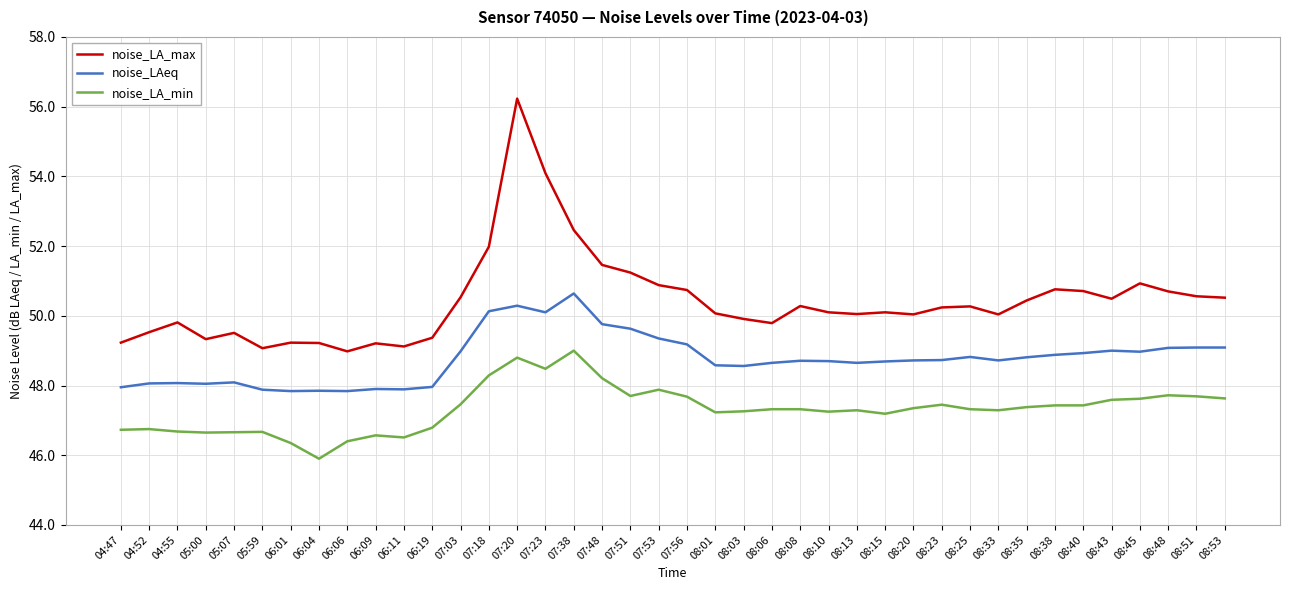

Rank the series at 05:07 from lowest to highest value.

noise_LA_min, noise_LAeq, noise_LA_max